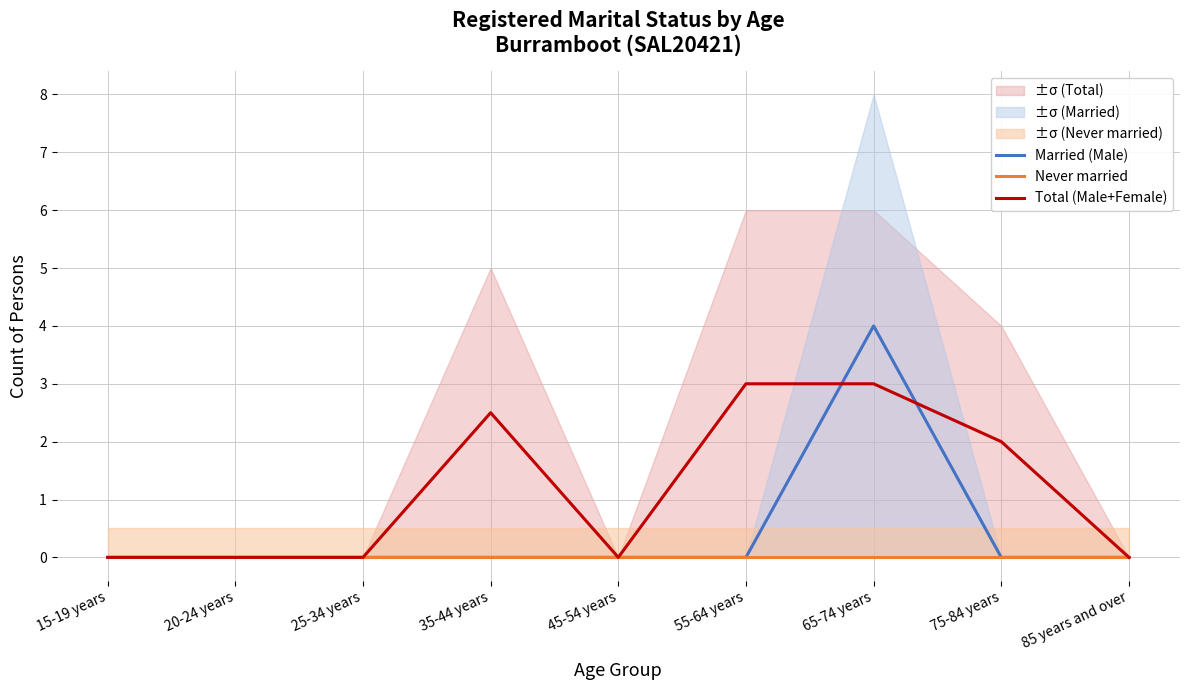

At which label does Never married reach its peak?

15-19 years